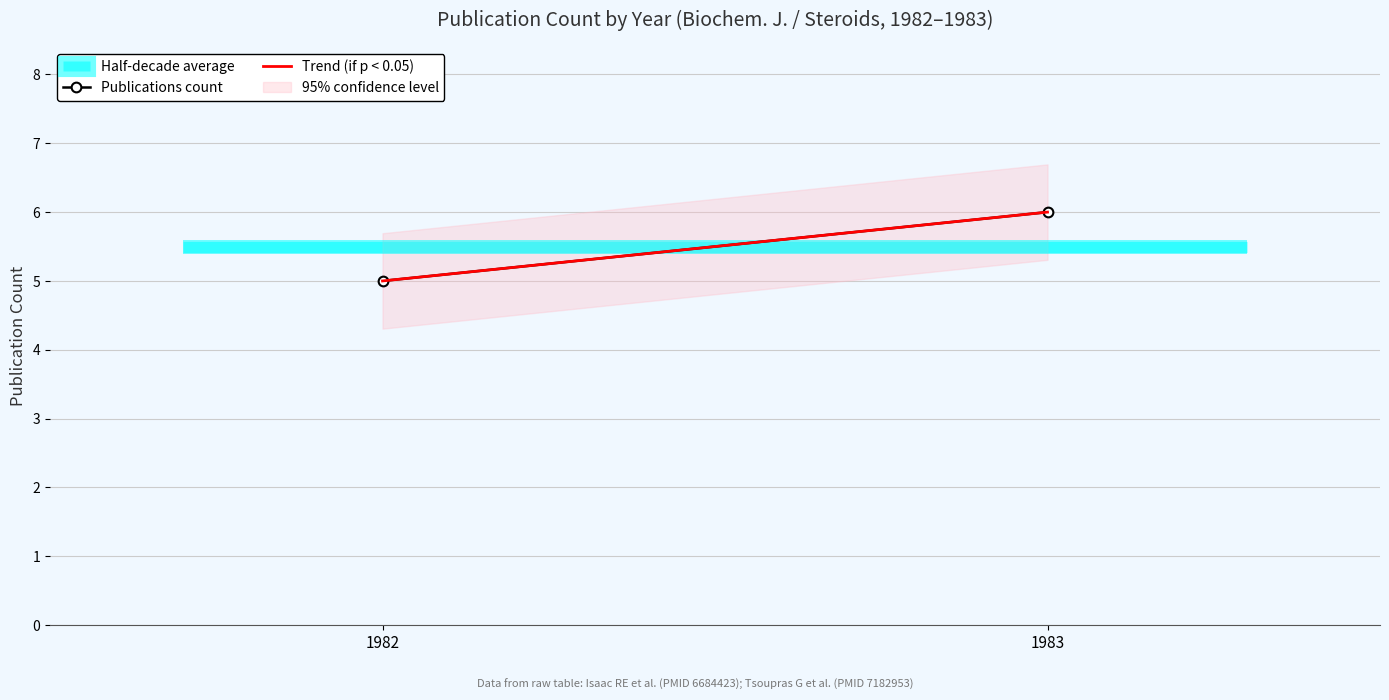

Which series has the largest range (max minus min)?

Trend (if p < 0.05)